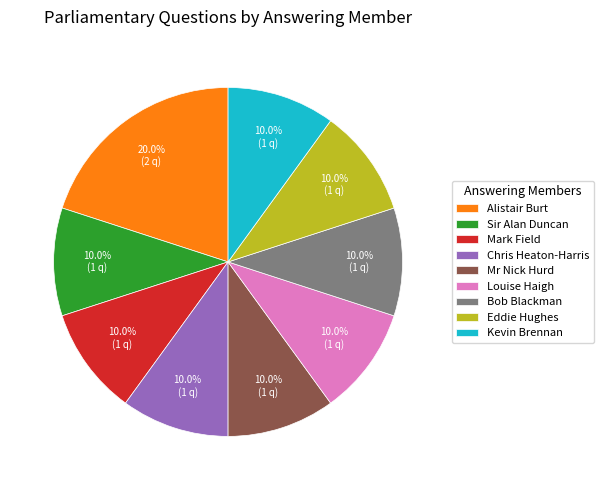

How many slices are in this pie chart?

9